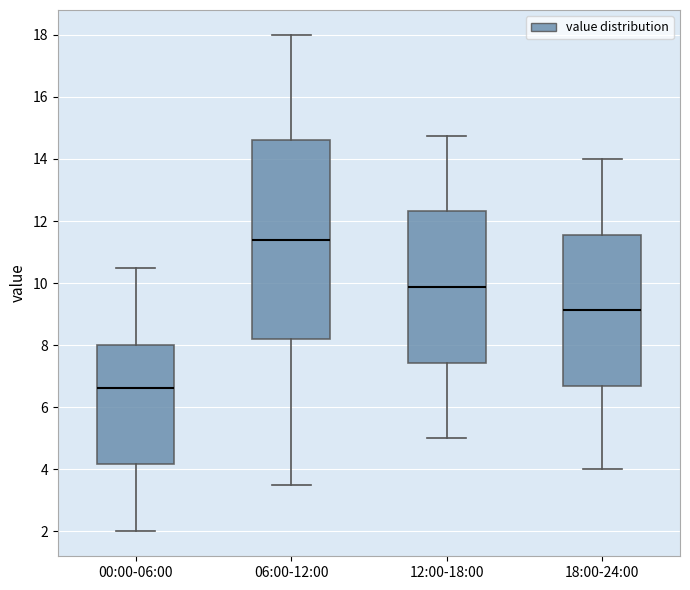

Reading left to right, transcribe this box plot: for each box, give where its median line is, the range the box spans, and where its two whiskers end, as read against the y-axis. The values are not printed on the chart, so give them approximately, as read against the axis.

00:00-06:00: median 6.6, box 4.2 to 8.0, whiskers 2.0 to 10.6
06:00-12:00: median 11.4, box 8.2 to 14.6, whiskers 3.6 to 18.0
12:00-18:00: median 9.8, box 7.4 to 12.4, whiskers 5.0 to 14.8
18:00-24:00: median 9.2, box 6.6 to 11.6, whiskers 4.0 to 14.0